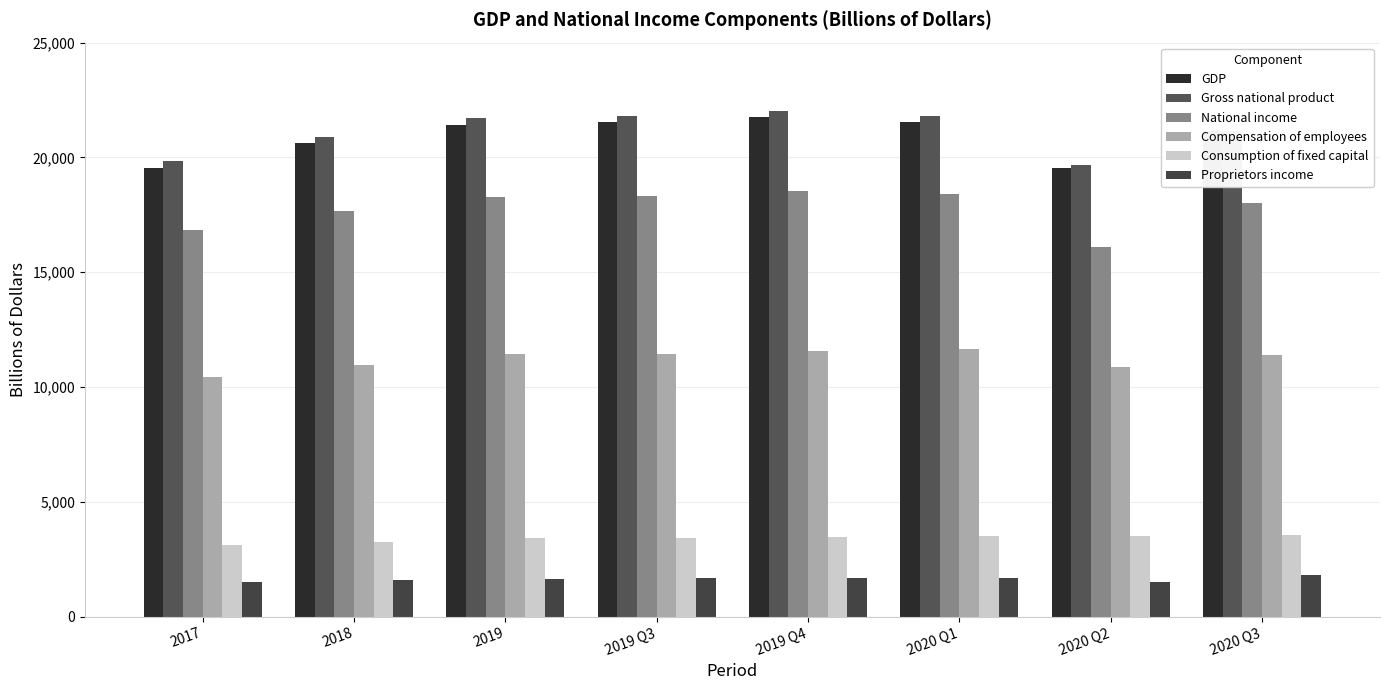

What is the sum of all GDP values?

167114.6